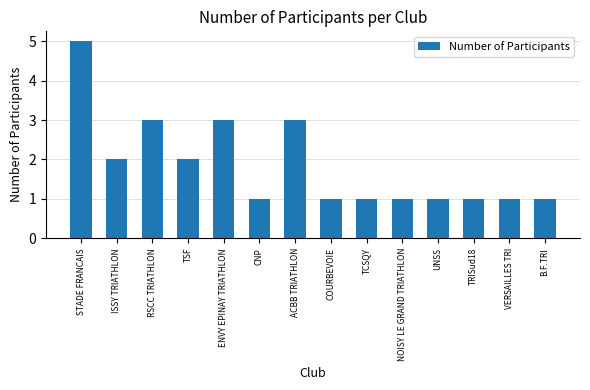

The value at UNSS is 1. True or false?

True